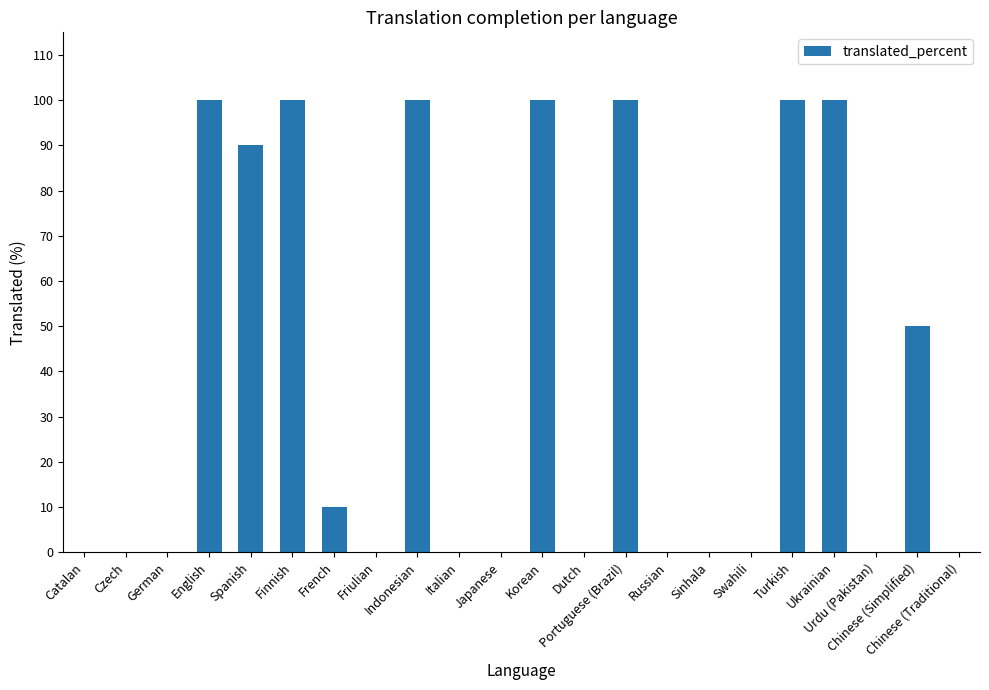

What is the sum of all values?

850